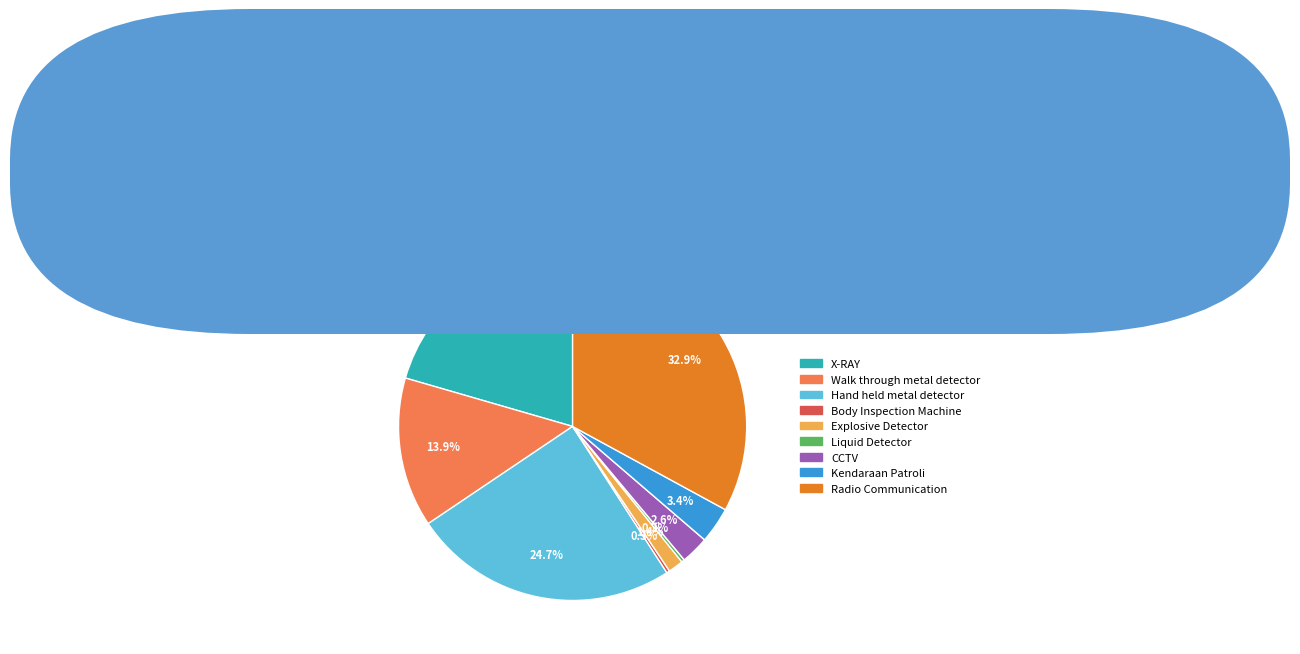

How many segments does this pie chart have?

9